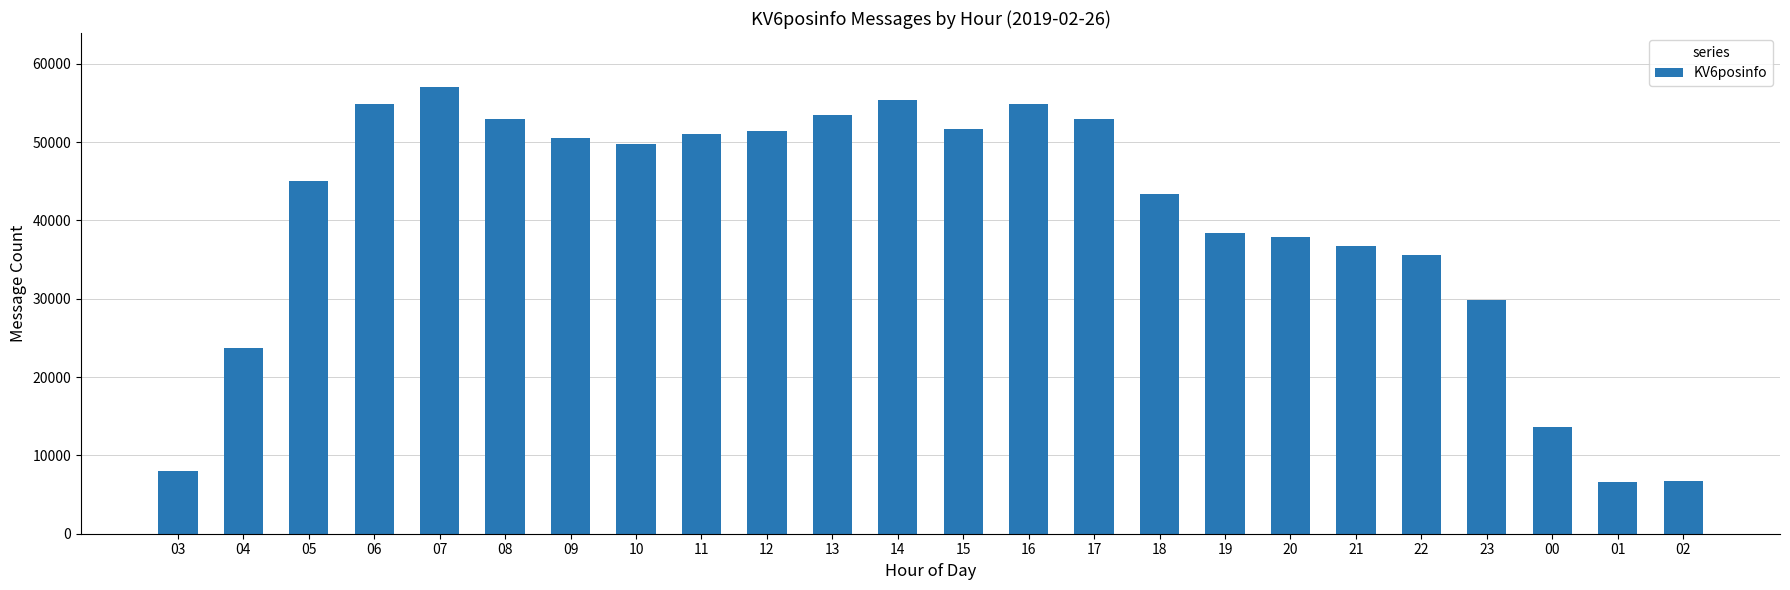

What position from the right is 15?

12